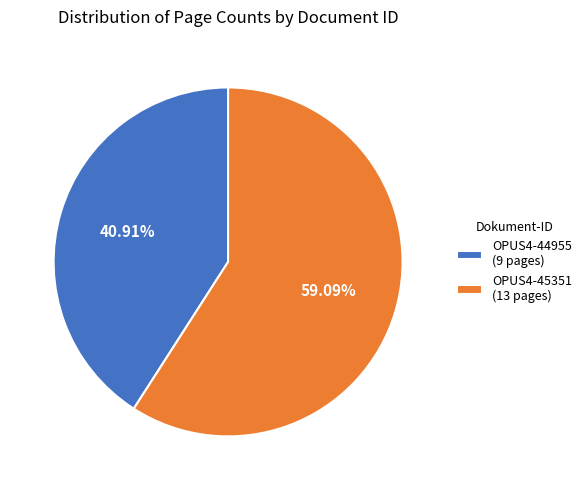

To the nearest percent, what is the average slice percentage?

50%